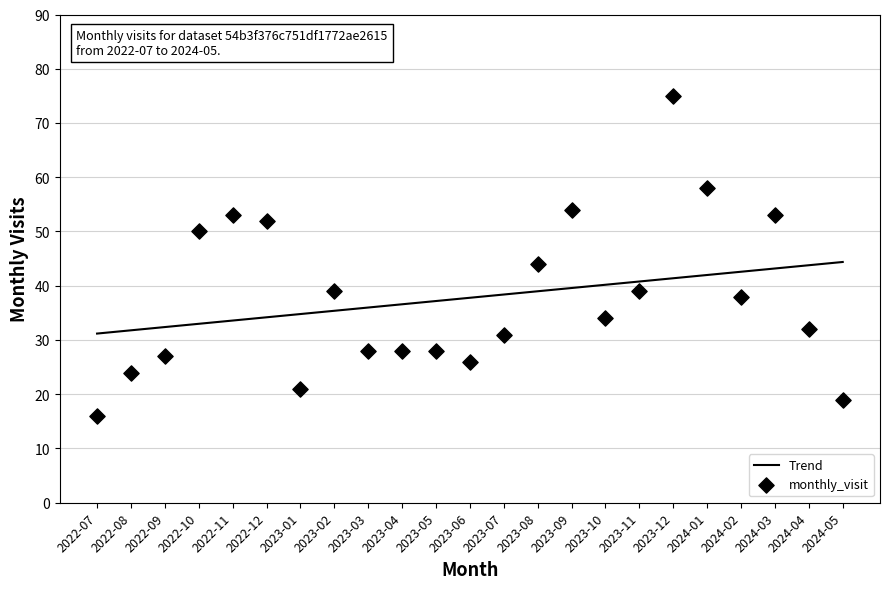

What is the total value across all series at 2023-01?

55.8